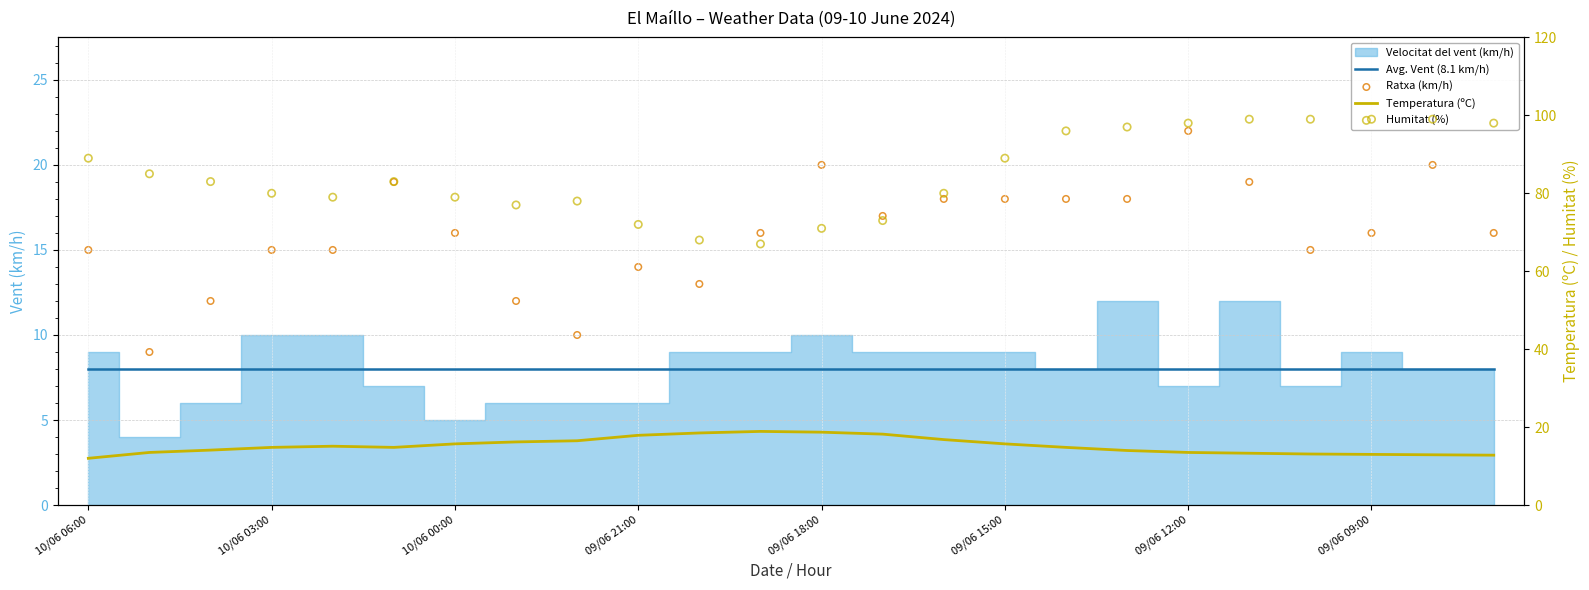

Which series contains the lowest Y value?

Avg. Vent (8.1 km/h)